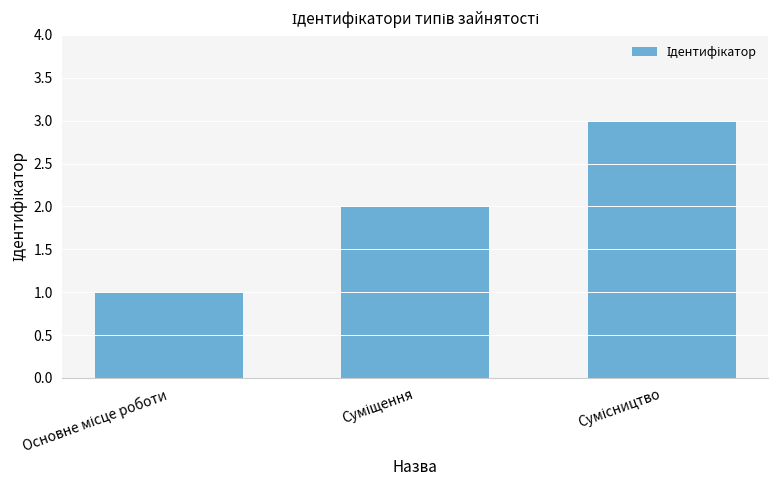

What is the greatest value displayed?

3